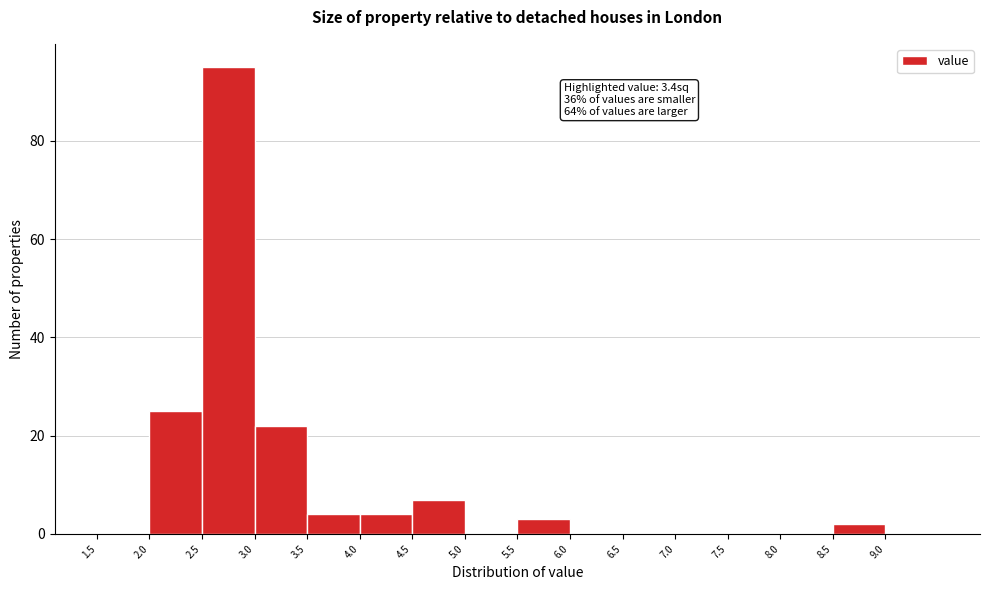

Which range on the x-axis has the tallest bar?

2.5 to 3.0